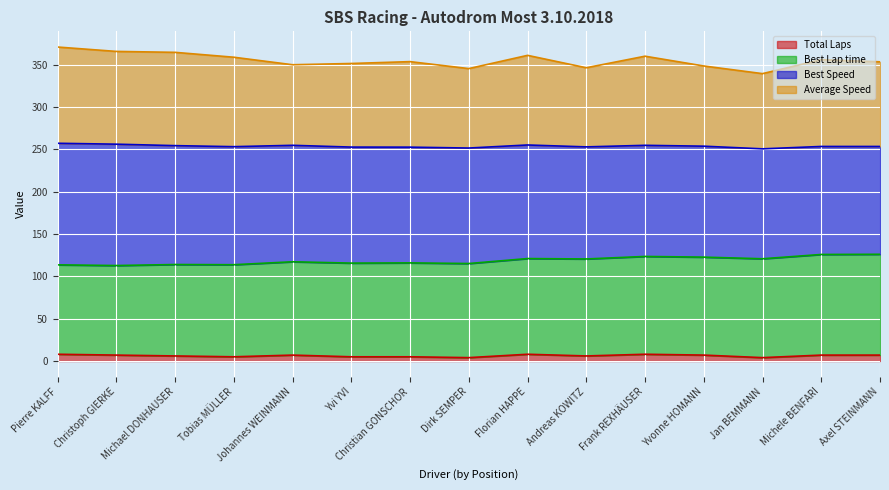

What is the difference between the Average Speed values at Andreas KOWITZ and Pierre KALFF?

24.5